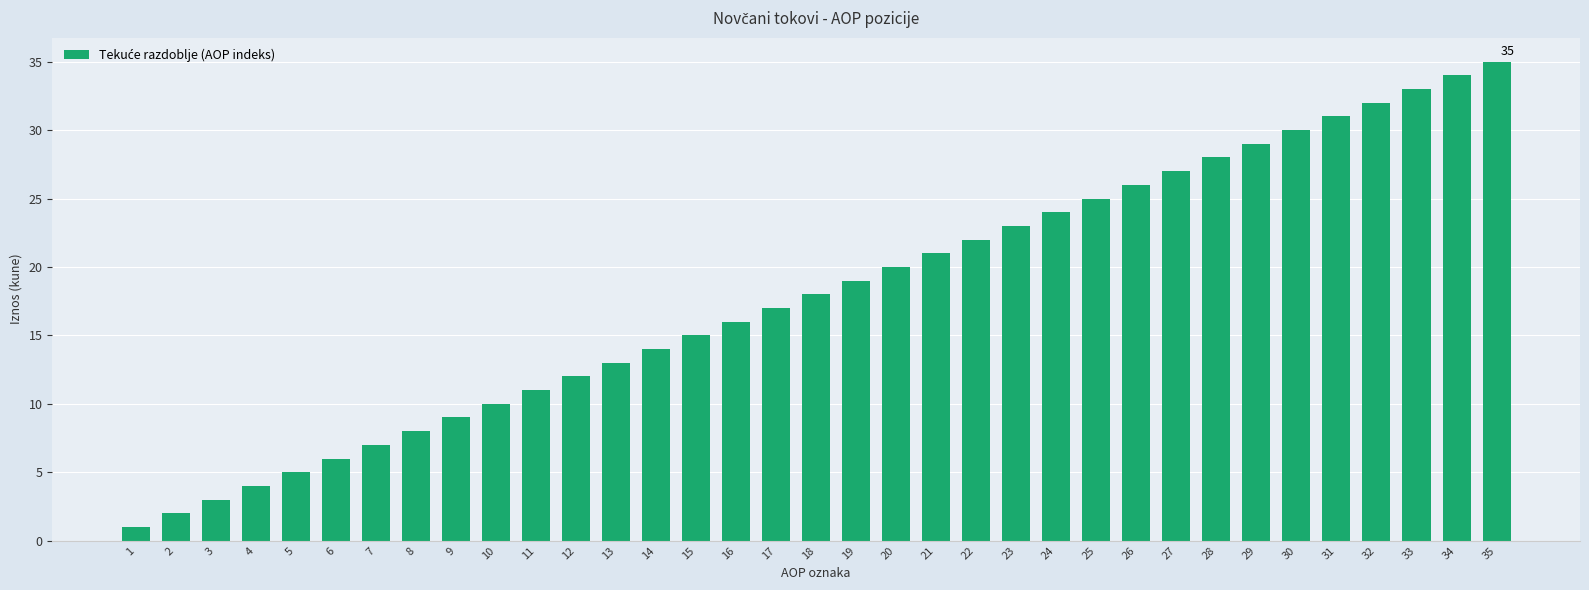

At which label is the value closest to 18?

18